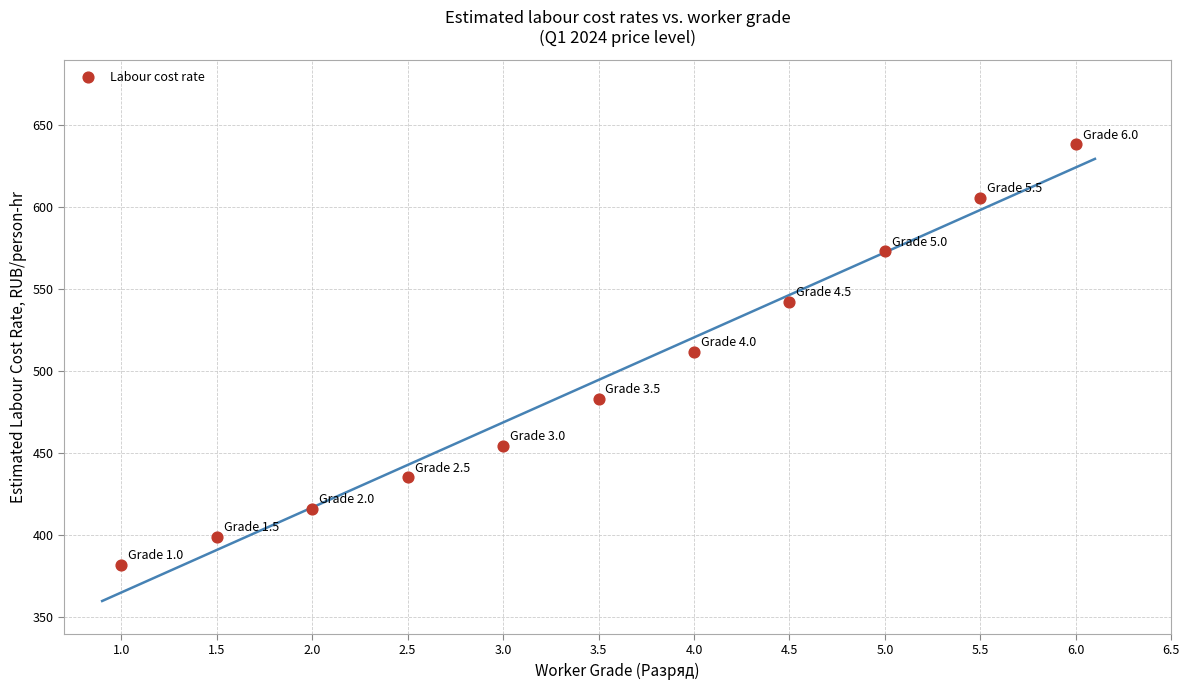

What is the average X value?

3.5